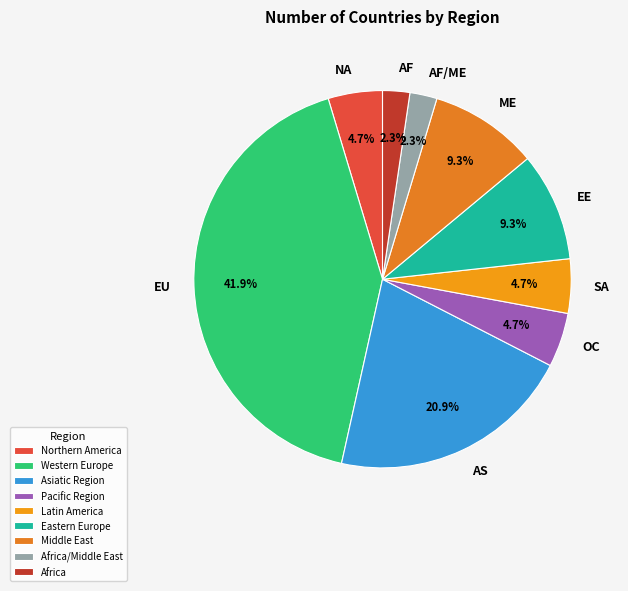

What is the ratio of the value at Middle East to the value at Eastern Europe?

1.0